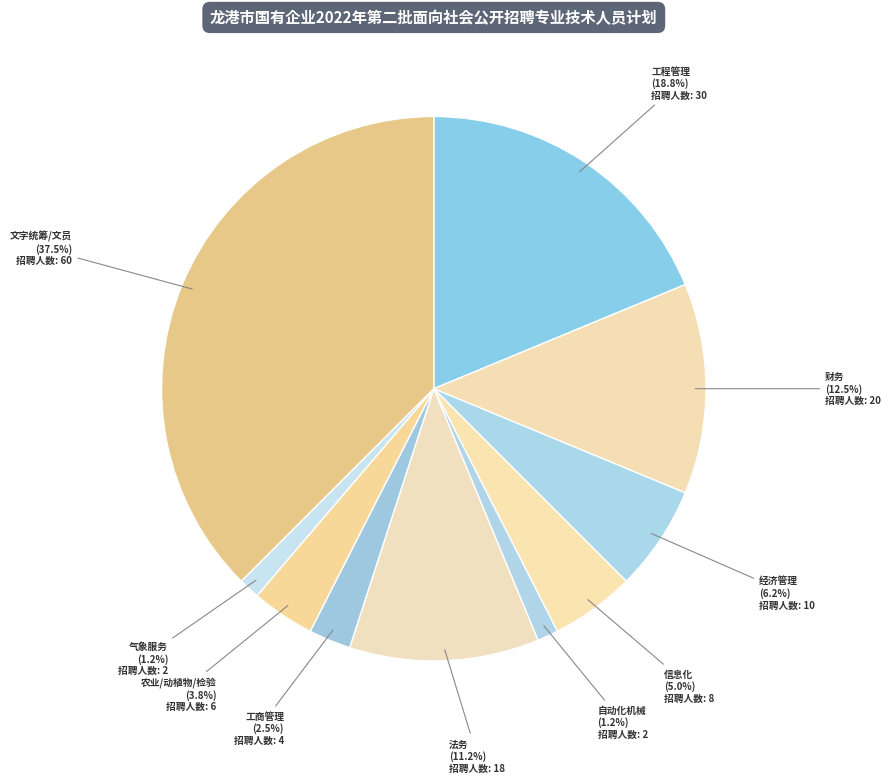

How many segments does this pie chart have?

10